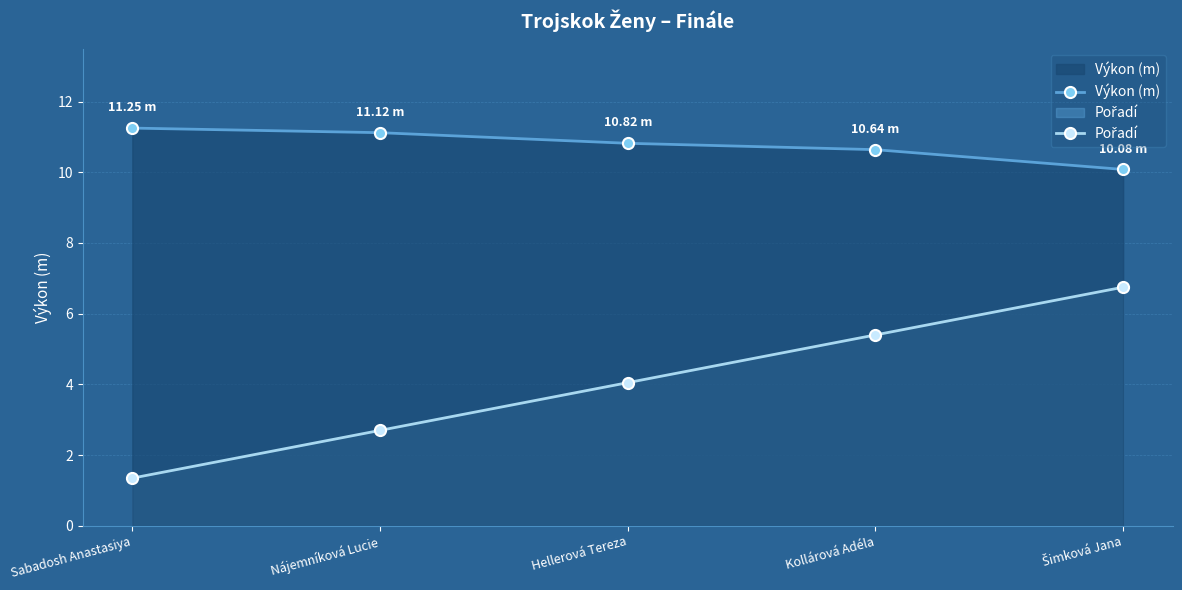

Which series has the largest range (max minus min)?

Pořadí